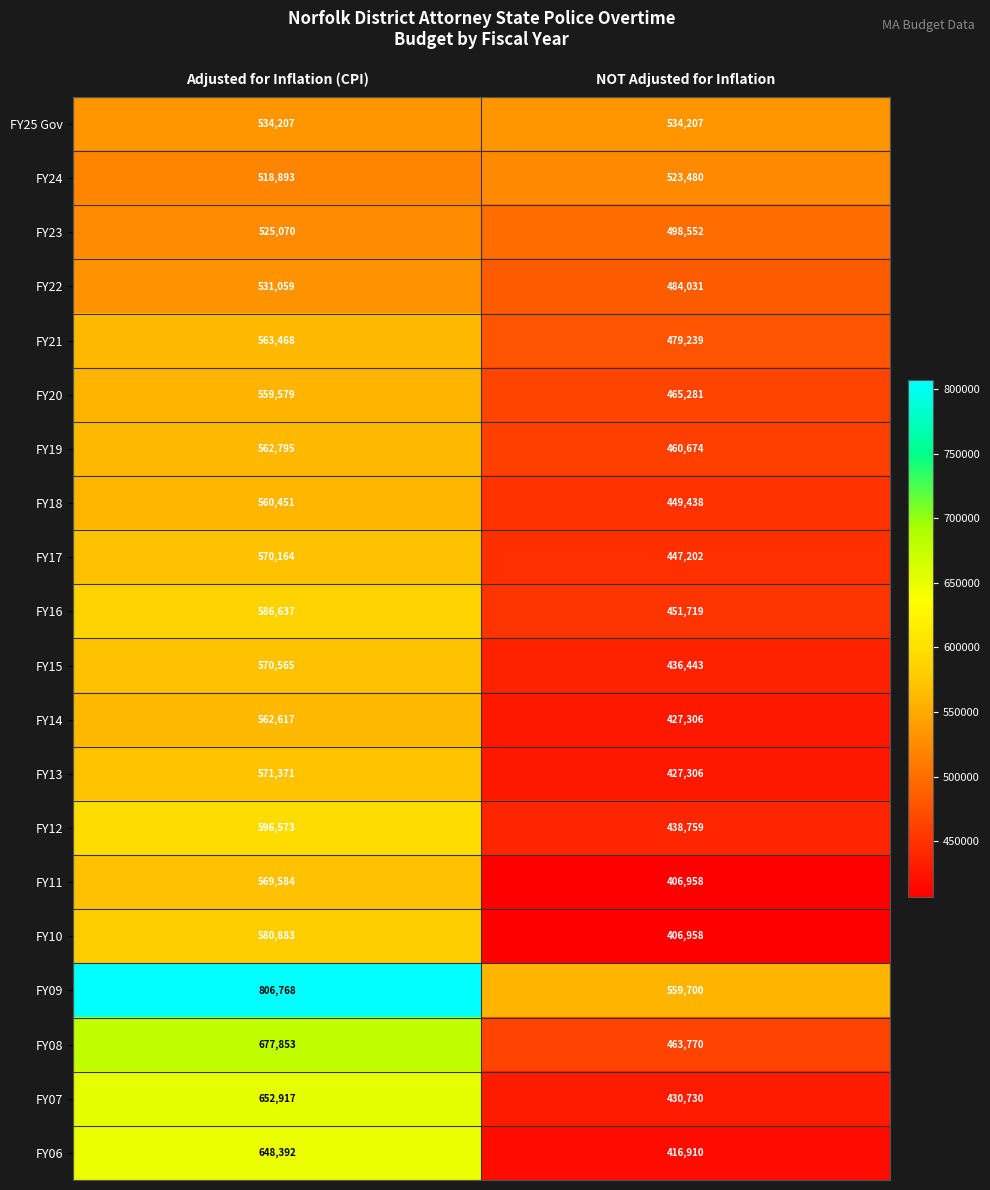

Which series has the largest total across all categories?

FY09